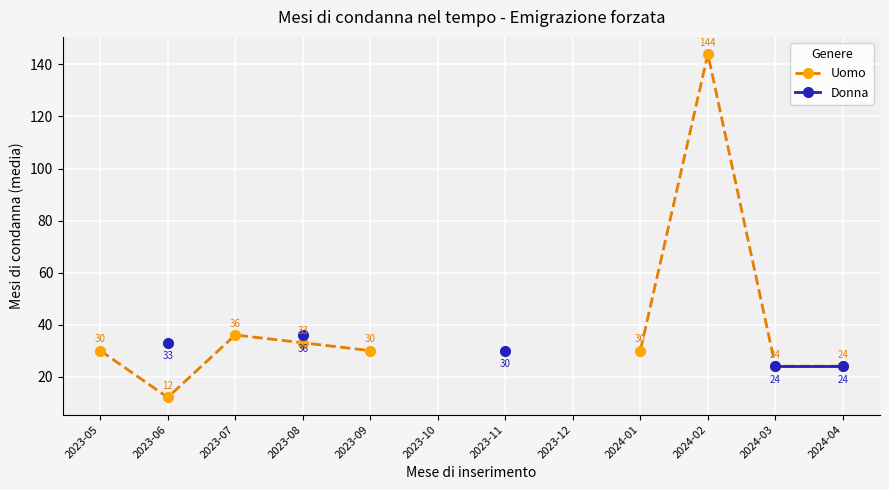

True or false: Donna and Uomo intersect in this chart.

False